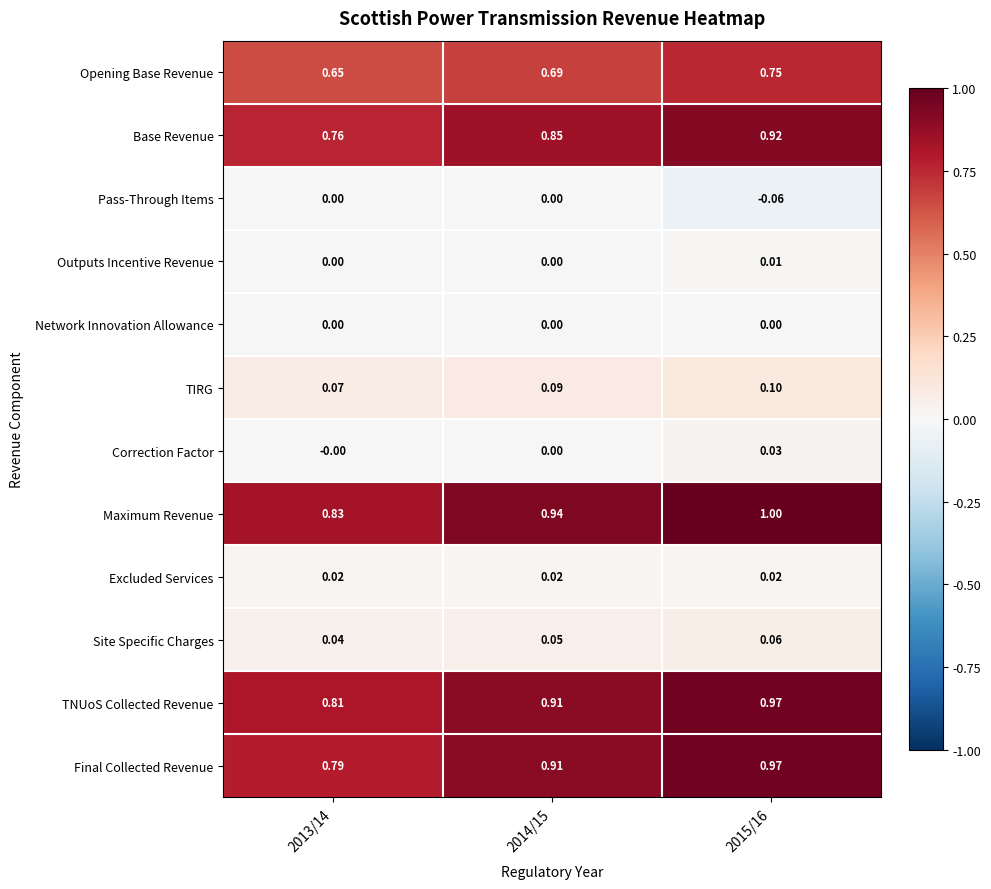

What is the greatest value displayed?

1.0